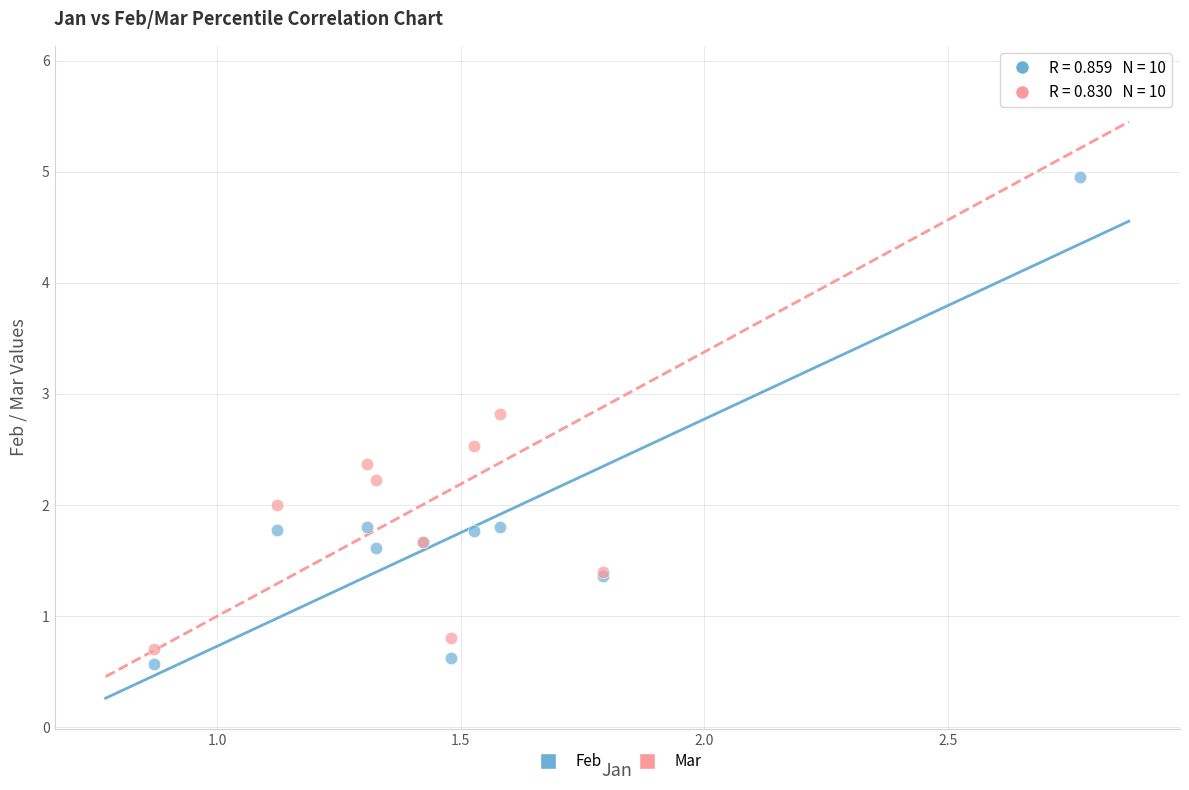

Across all series, what Y value is closest to 3?

2.8